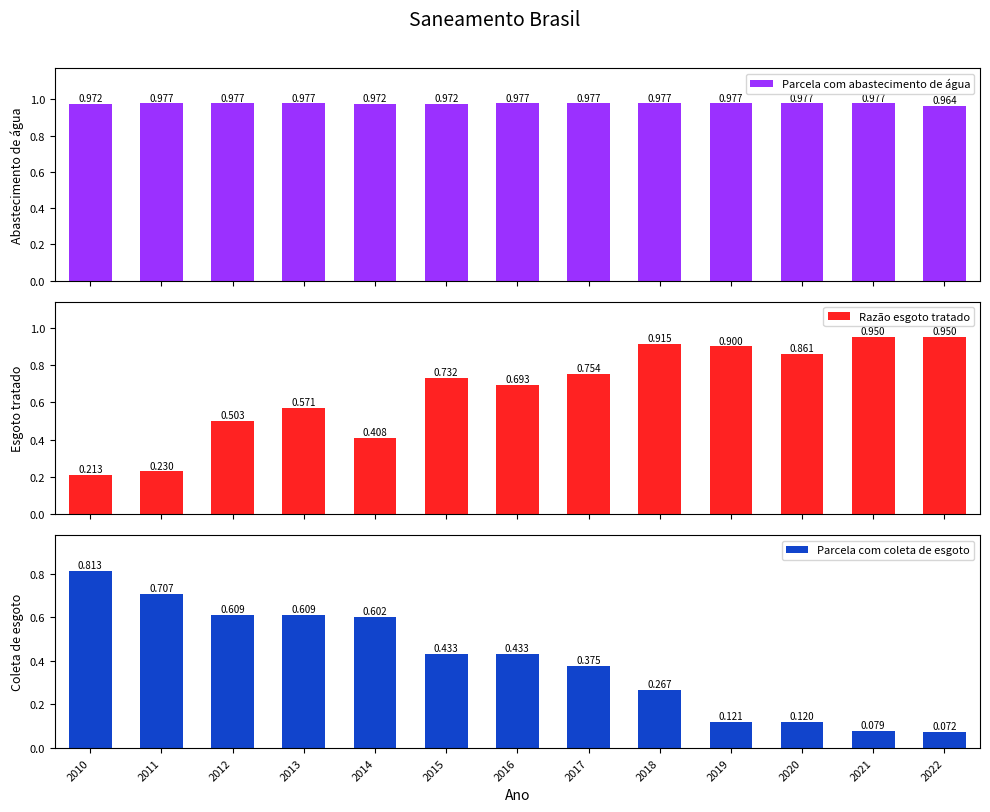

Reading left to right, what are all the values shown in this chart?

Parcela com abastecimento de água: 1.0	1.0	1.0	1.0	1.0	1.0	1.0	1.0	1.0	1.0	1.0	1.0	1.0
Razão esgoto tratado: 0.2	0.2	0.5	0.6	0.4	0.7	0.7	0.8	0.9	0.9	0.9	0.9	0.9
Parcela com coleta de esgoto: 0.8	0.7	0.6	0.6	0.6	0.4	0.4	0.4	0.3	0.1	0.1	0.1	0.1